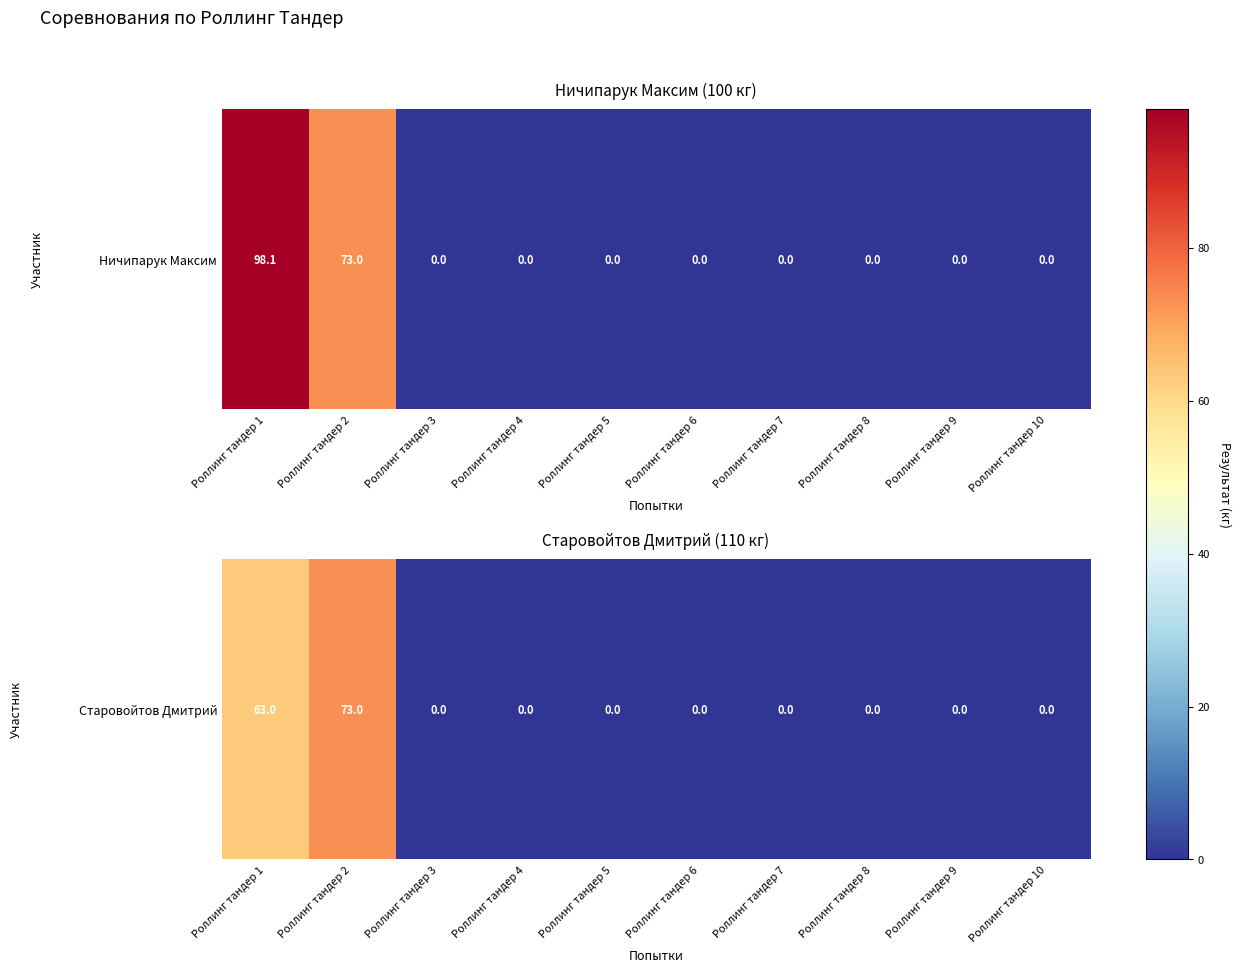

The value at Роллинг тандер 2 is 73. True or false?

True